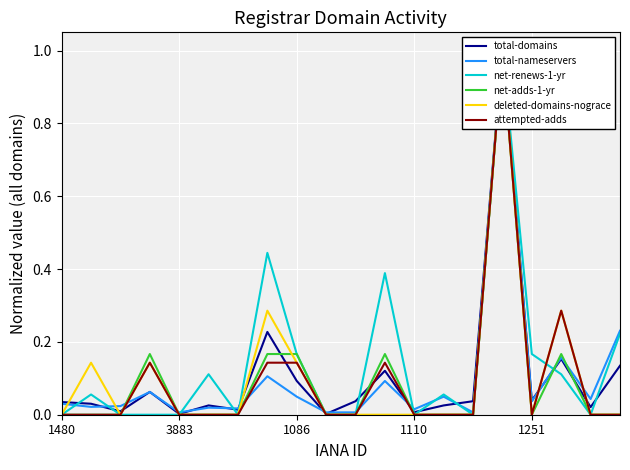

List the series in order of their peak value, lowest first.

total-domains, total-nameservers, net-renews-1-yr, net-adds-1-yr, deleted-domains-nograce, attempted-adds